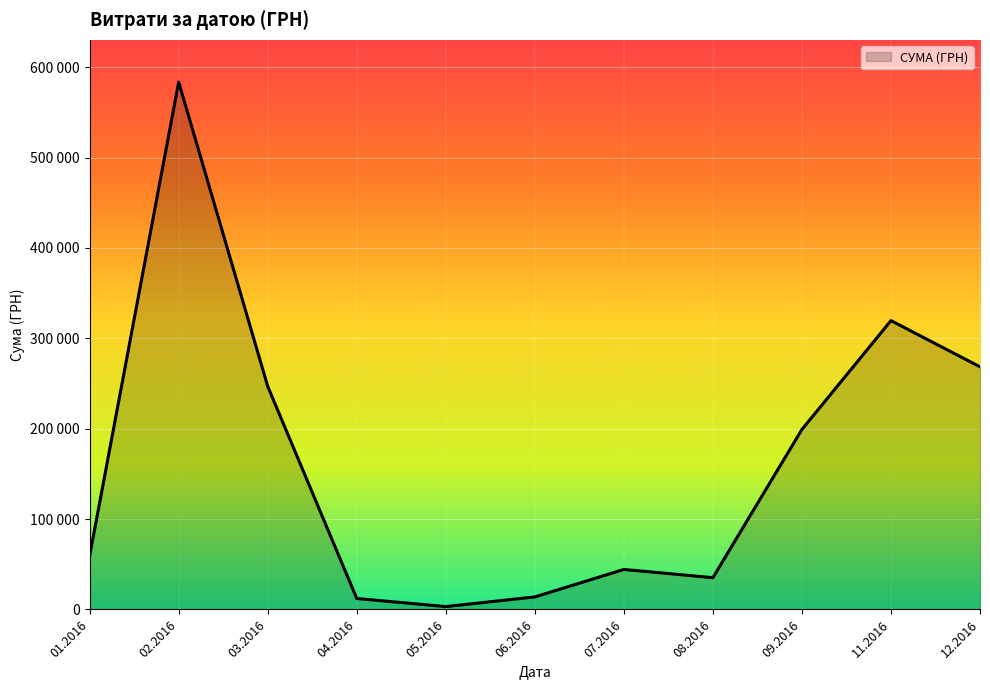

Is this an area chart (filled region under the line)?

Yes